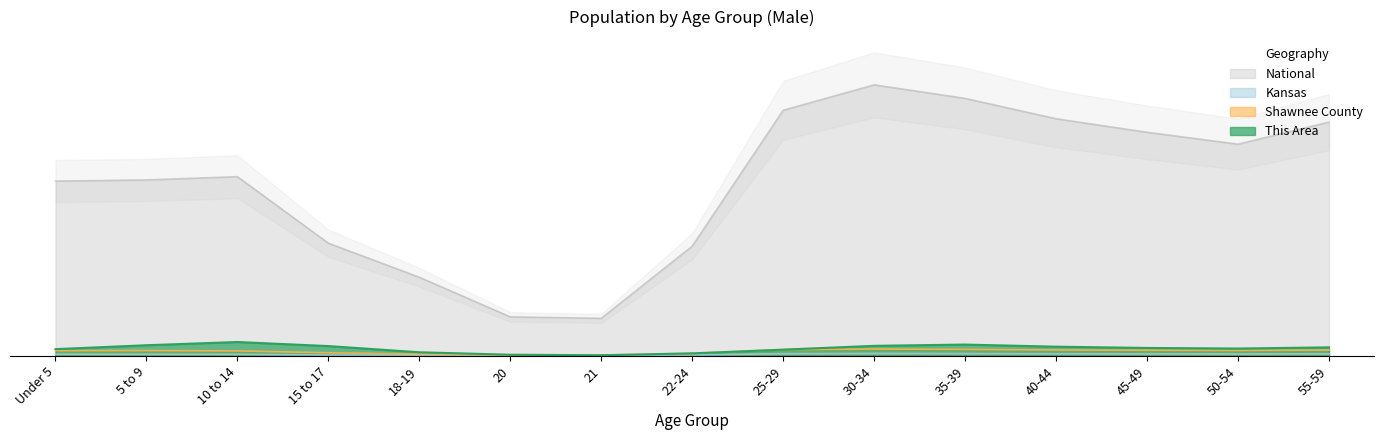

Is the value of Kansas at 21 greater than the value of Shawnee County at 25-29?

No